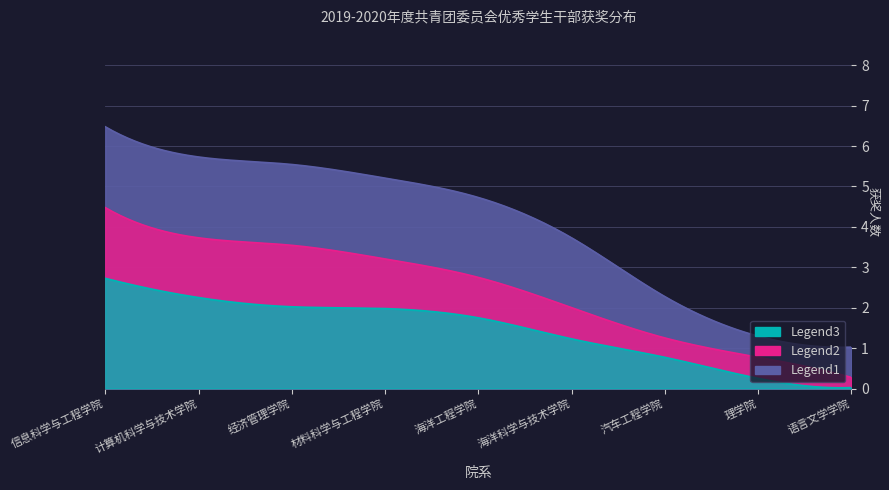

Which series changed the most between 信息科学与工程学院 and 理学院?

Legend1